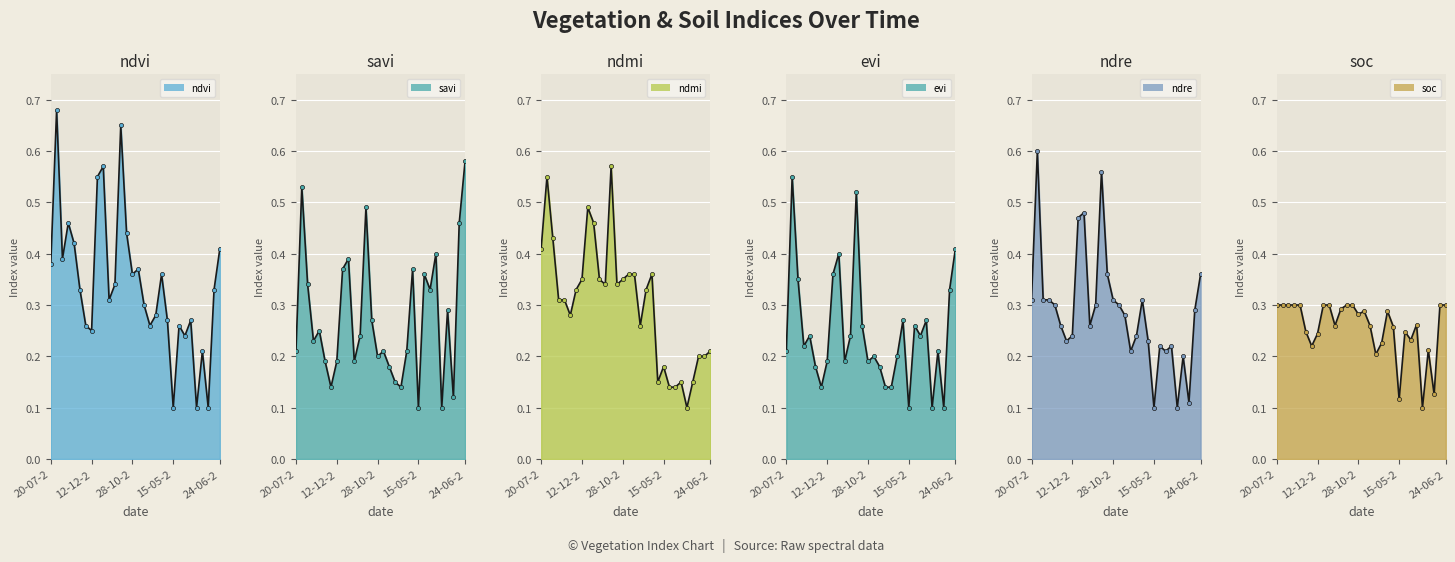

Which has a higher value, 10-05-2024 or 01-01-2023?

01-01-2023